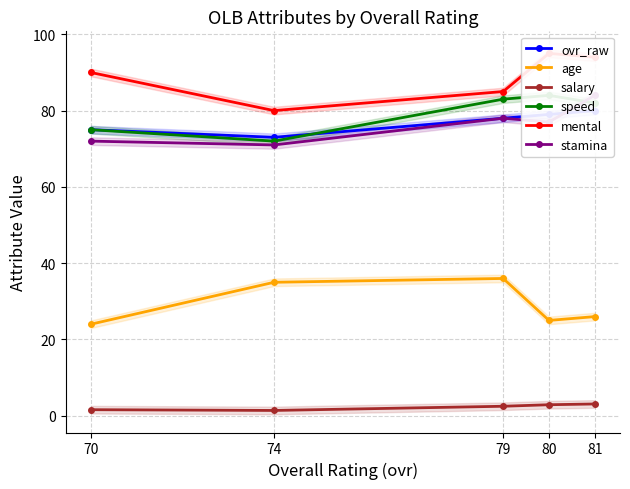

List the series in order of their peak value, highest first.

mental, speed, stamina, ovr_raw, age, salary